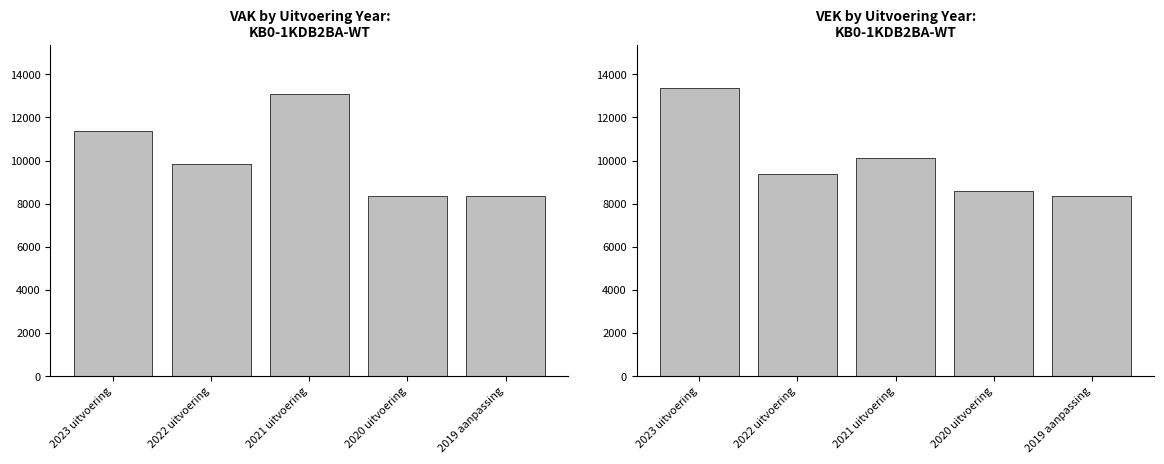

Which series changed the most between 2020 uitvoering and 2019 aanpassing?

VEK